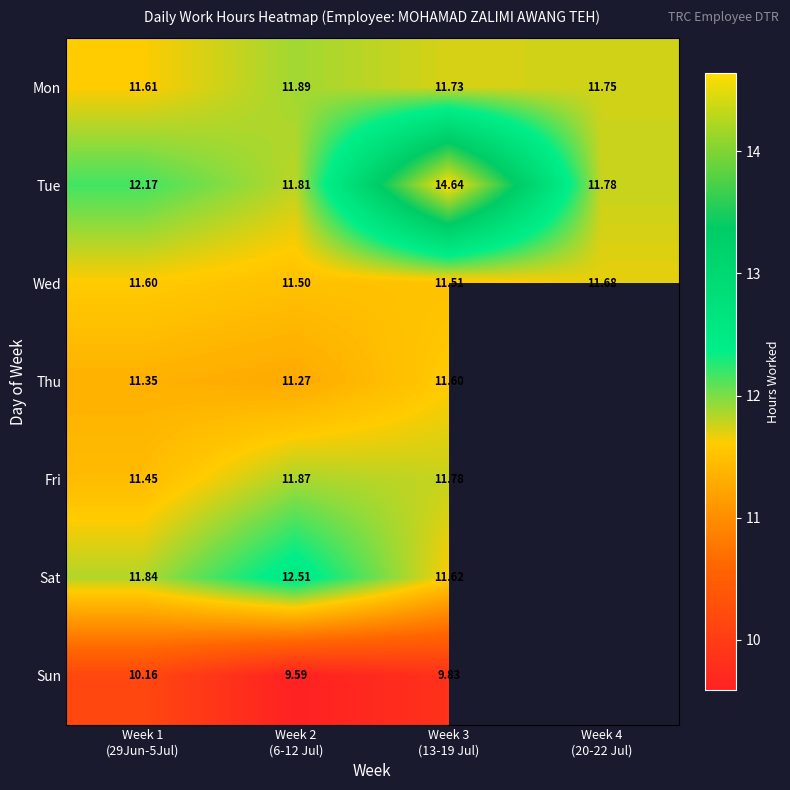

Which series changed the most between Week 1 (29Jun-5Jul) and Week 4 (20-22 Jul)?

Tue